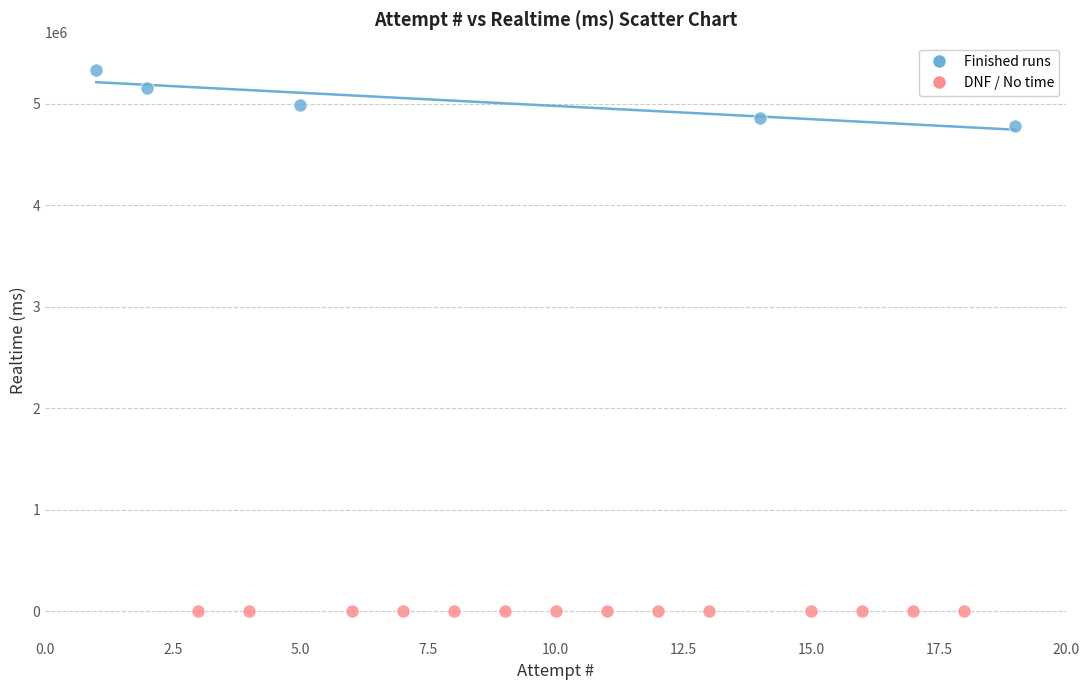

Which series contains the highest Y value?

Finished runs